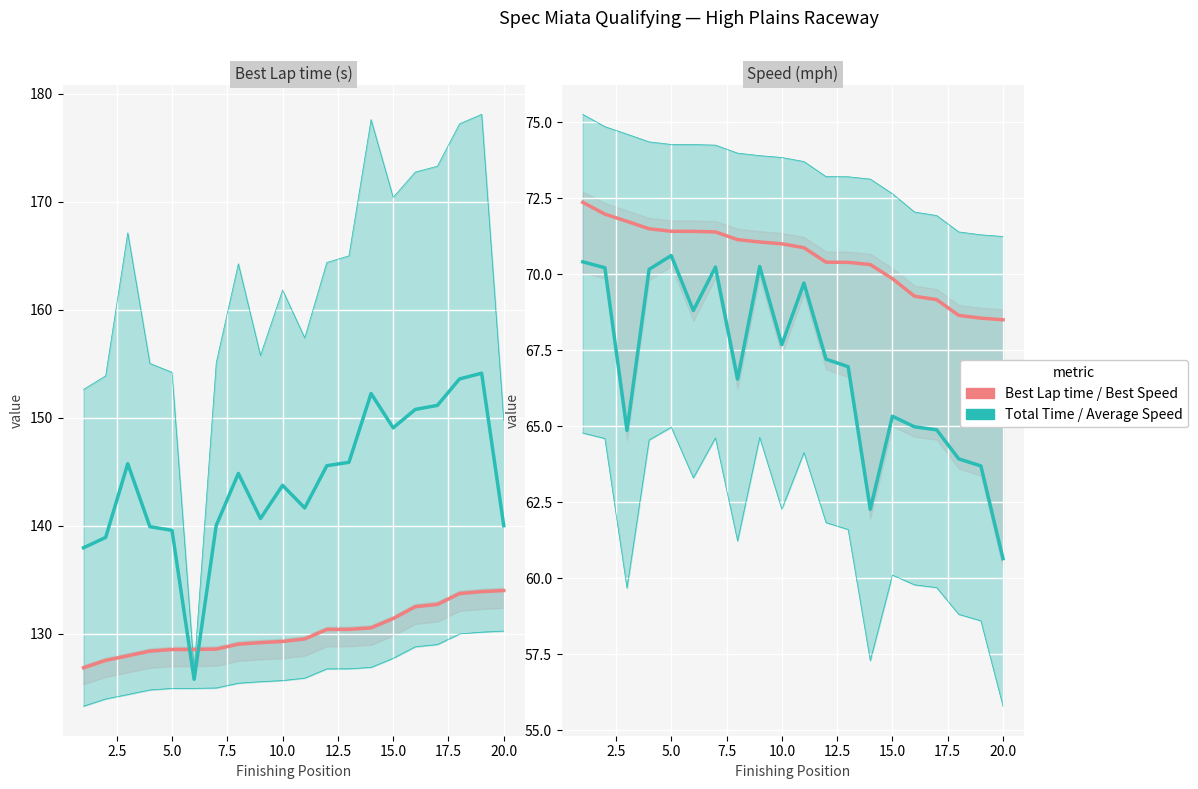

Is it true that Best Lap time equals 201.2 at 0.0?

False